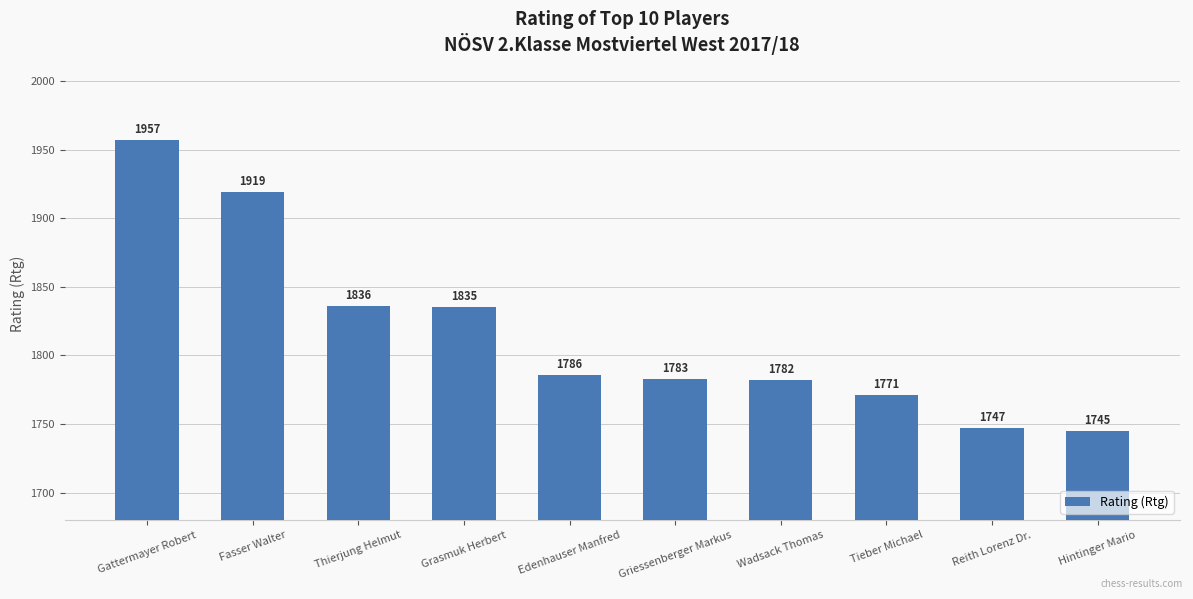

Is it true that the value at Edenhauser Manfred is 2637?

False